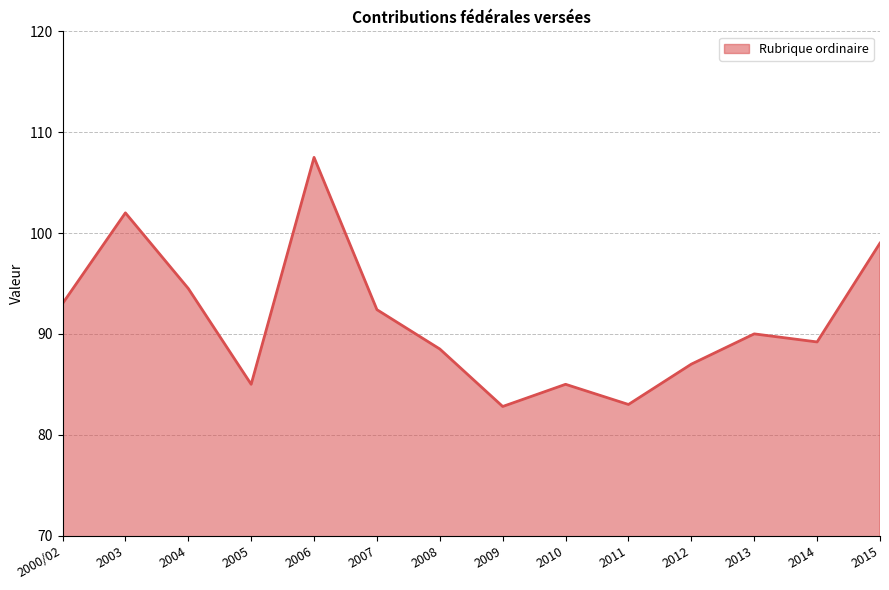

What is the minimum value shown in the chart?

82.8